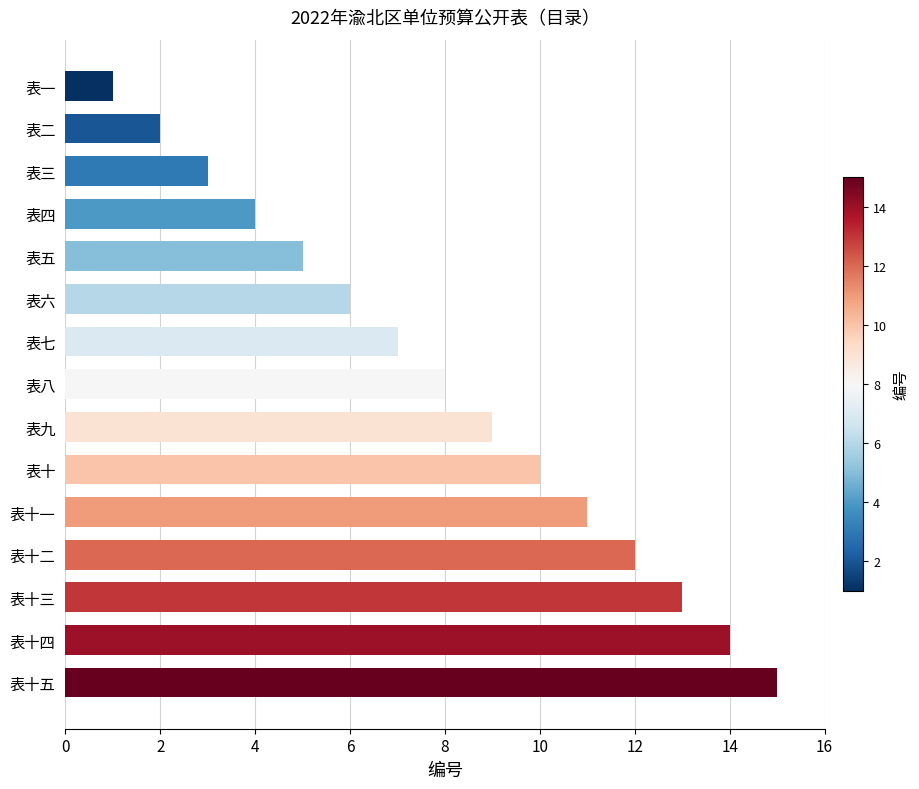

List the labels in order of value, smallest first.

表一, 表二, 表三, 表四, 表五, 表六, 表七, 表八, 表九, 表十, 表十一, 表十二, 表十三, 表十四, 表十五